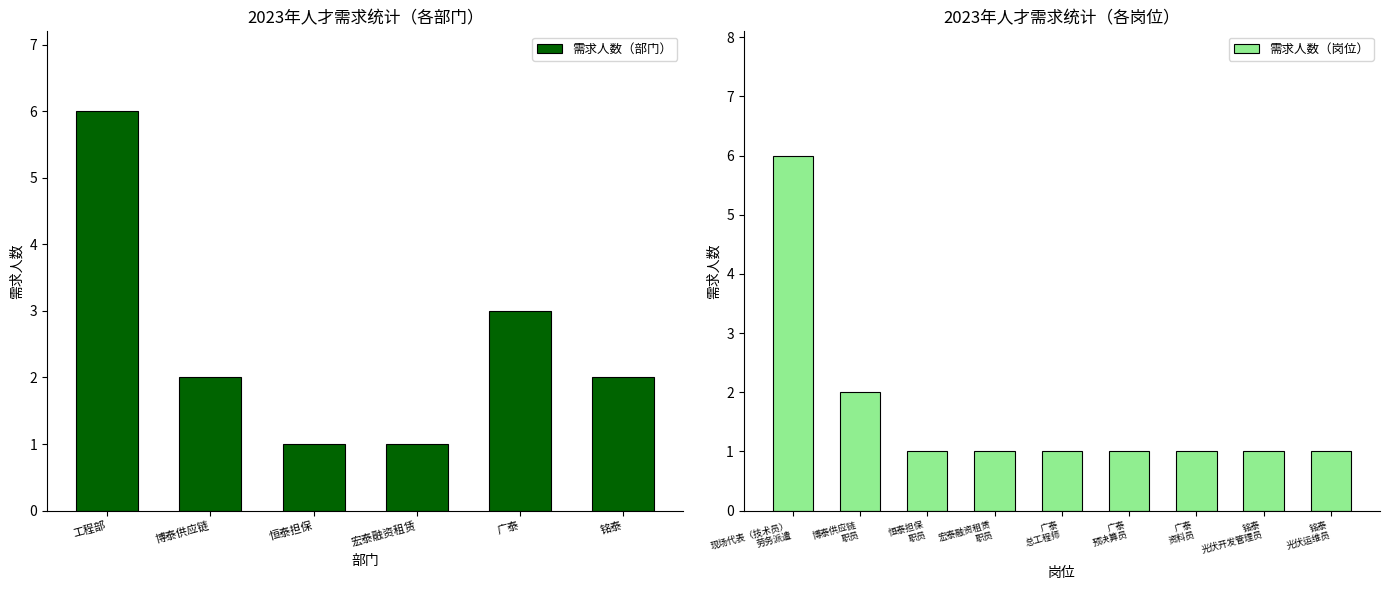

Reading right to left, transcribe all the data shown in this chart.

1	1	1	1	1	1	1	2	6